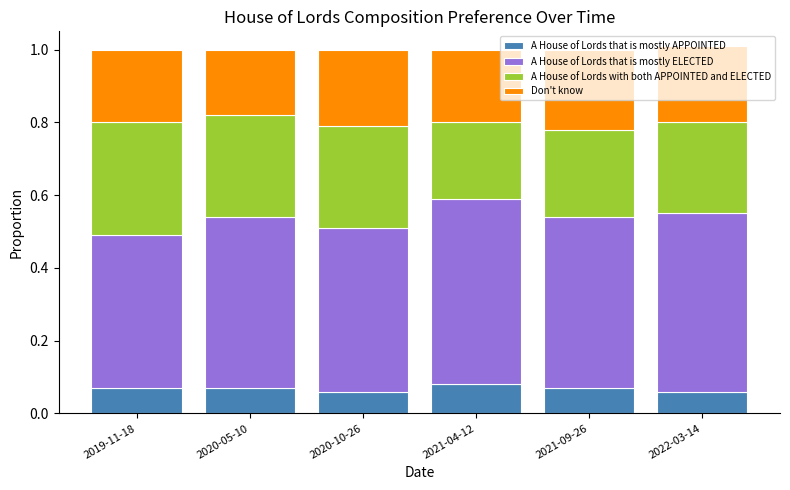

What is the total value across all series at 2020-10-26?

1.0